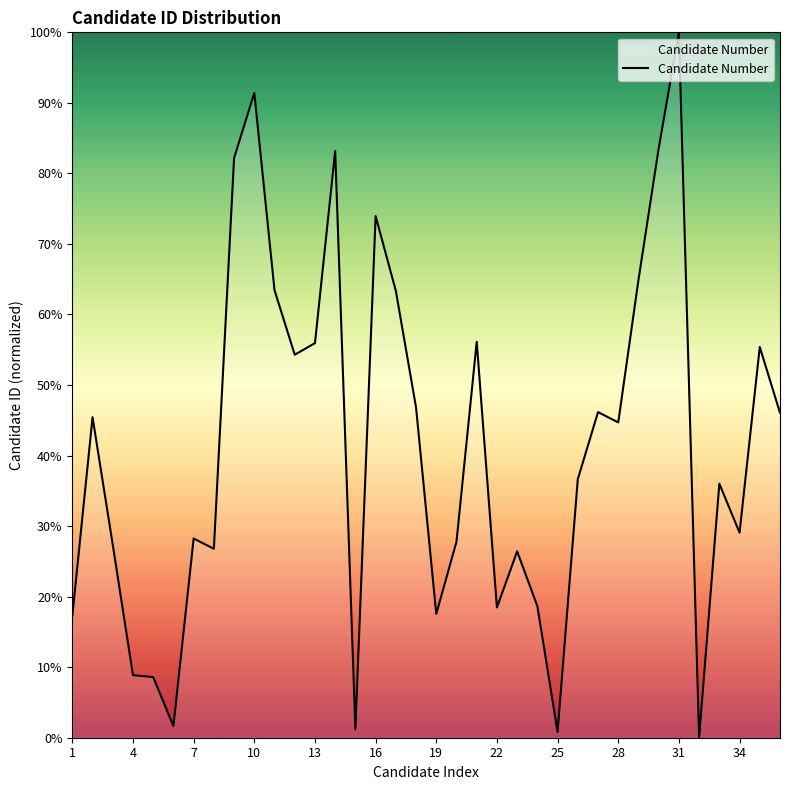

What is the difference between the maximum and minimum values?

100.0